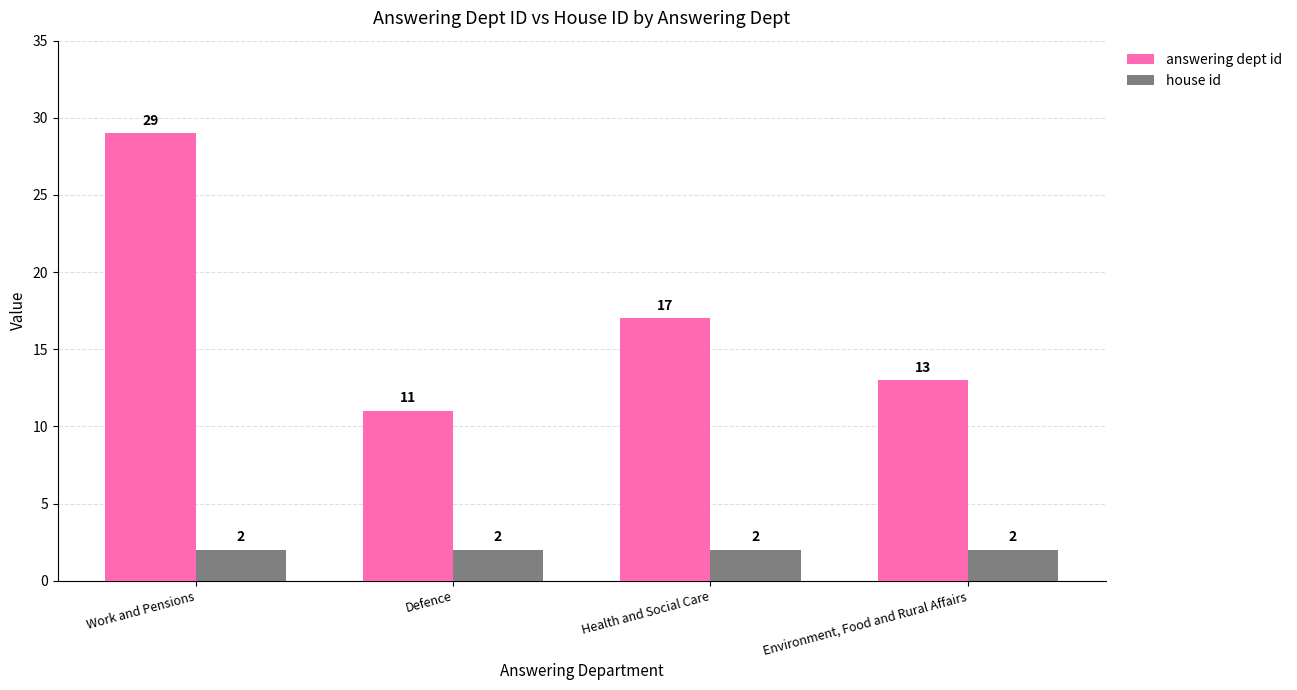

What is the sum of the house id values at Defence and Work and Pensions?

4